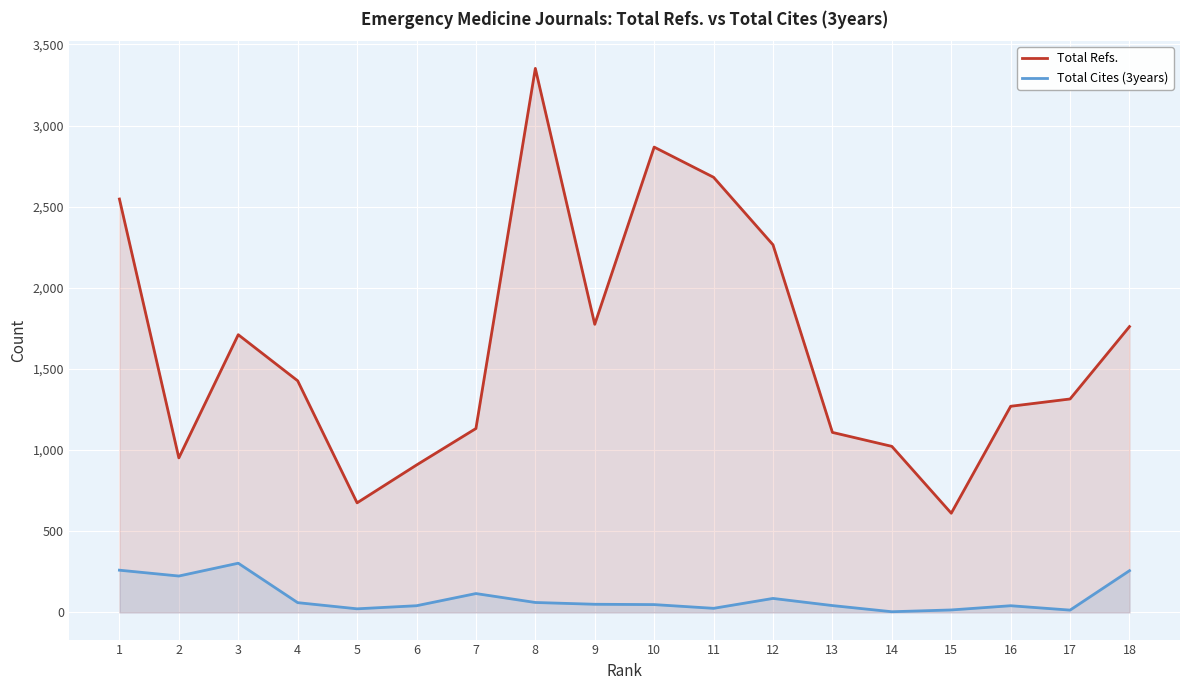

Is it true that Total Cites (3years) equals 21 at 9?

False